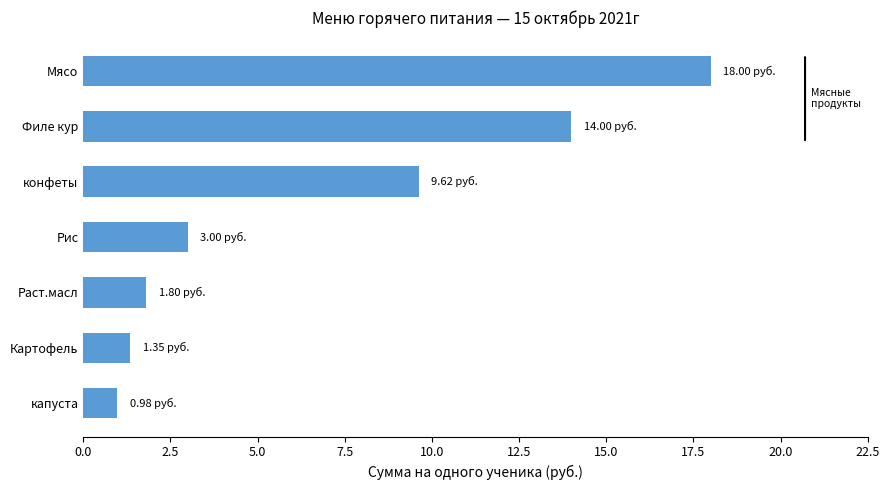

Which label corresponds to the largest value in the chart?

Мясо